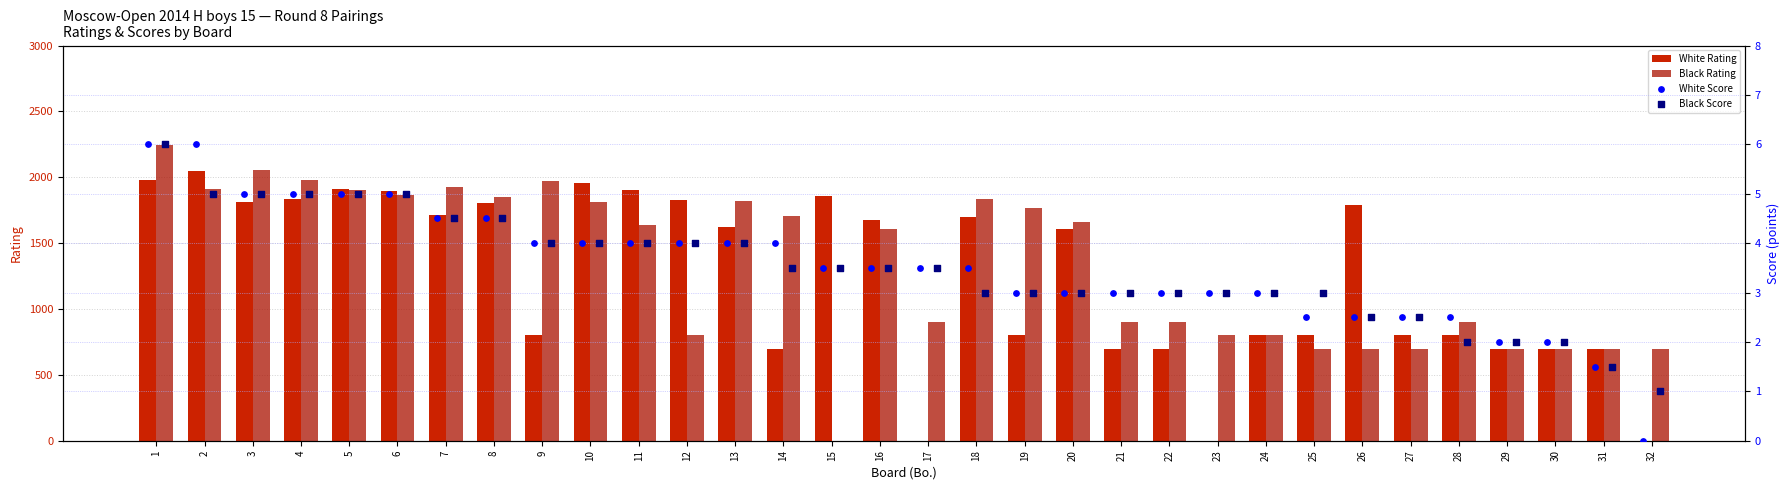

What are all the series names shown in the legend?

White Rating, Black Rating, White Score, Black Score